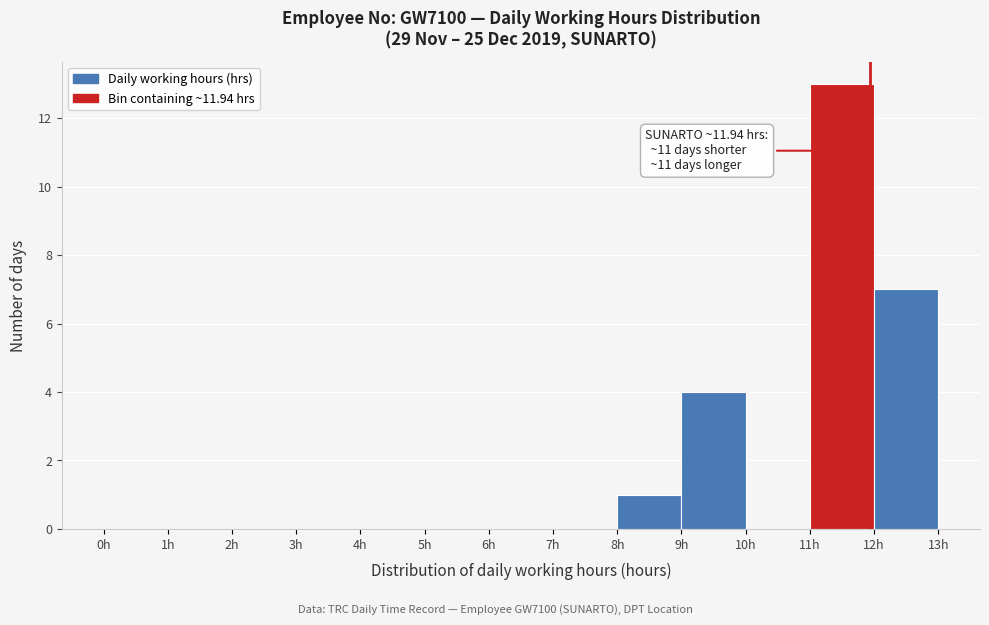

Over which range of the x-axis is the bar tallest?

11 to 12